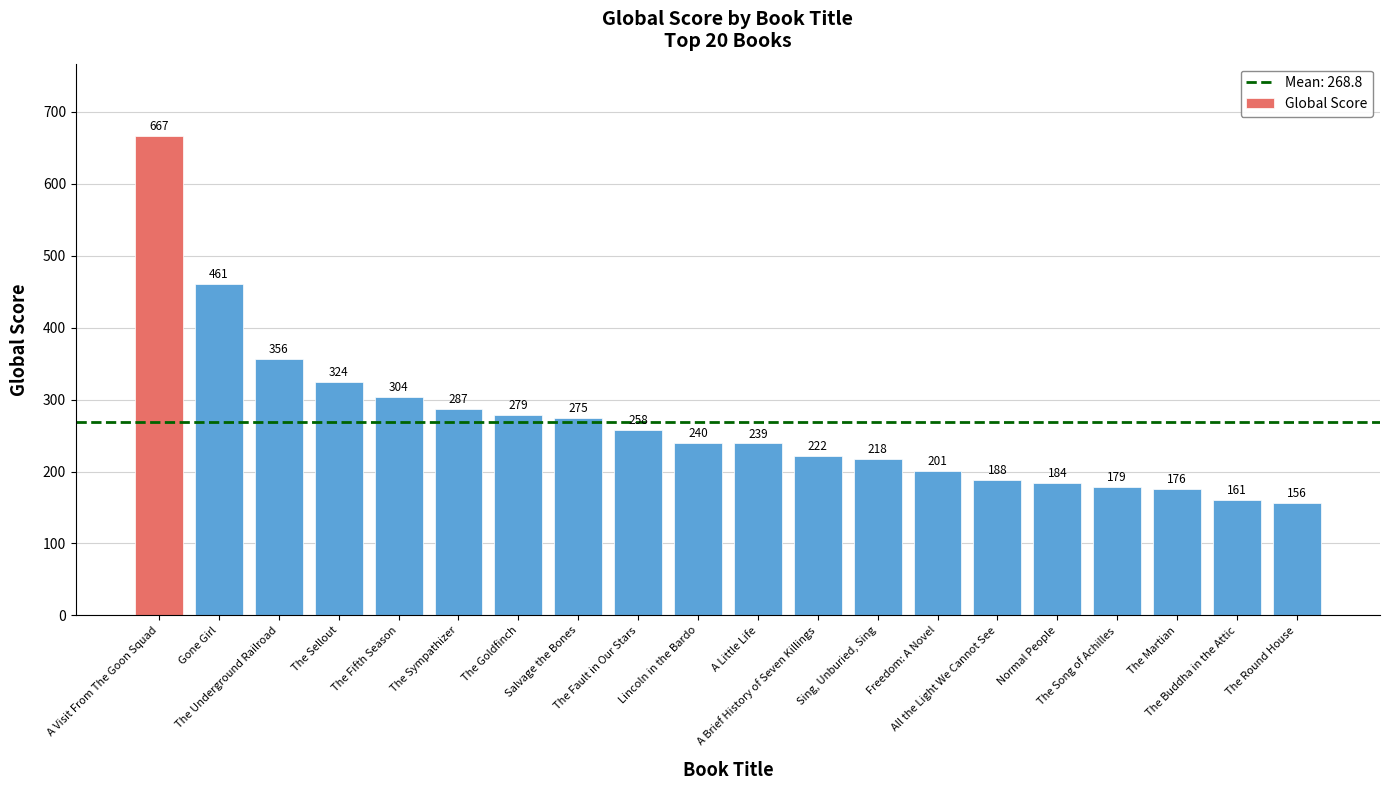

How many bars are there in total?

20